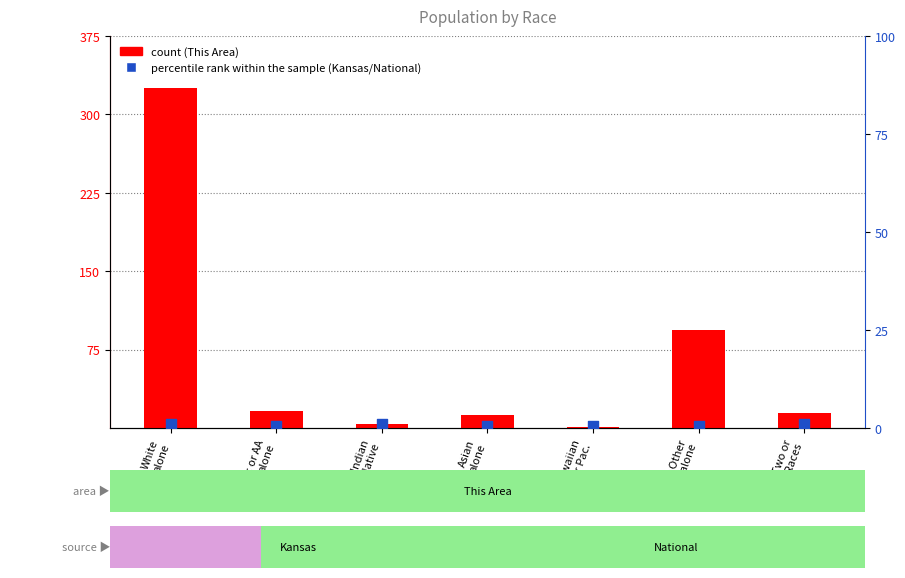

Is the value of count at Nat. Hawaiian
& Other Pac. greater than the value of percentile rank within the sample at Asian
alone?

Yes